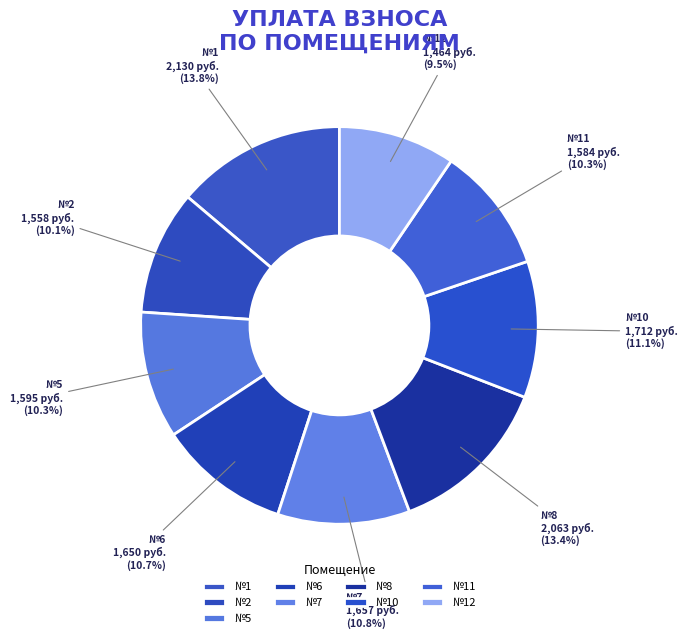

Count the number of slices in the pie.

9